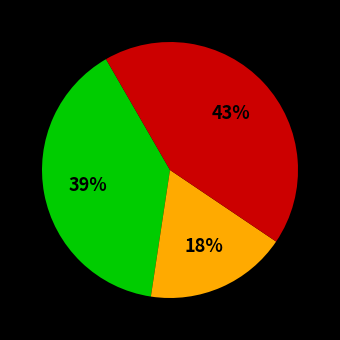

Is there any slice that represents more than half of the pie?

No